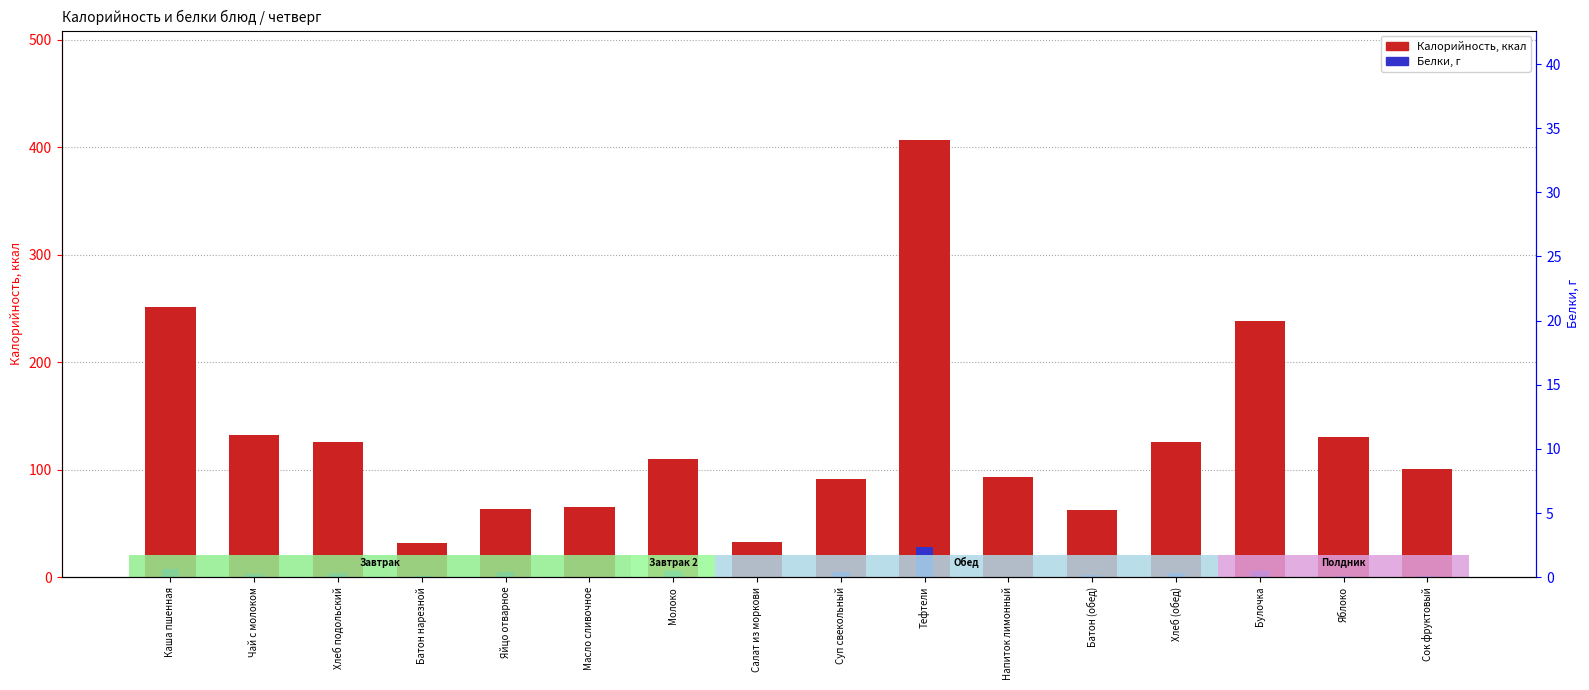

The value of Калорийность at Каша пшенная is 94.6. True or false?

False